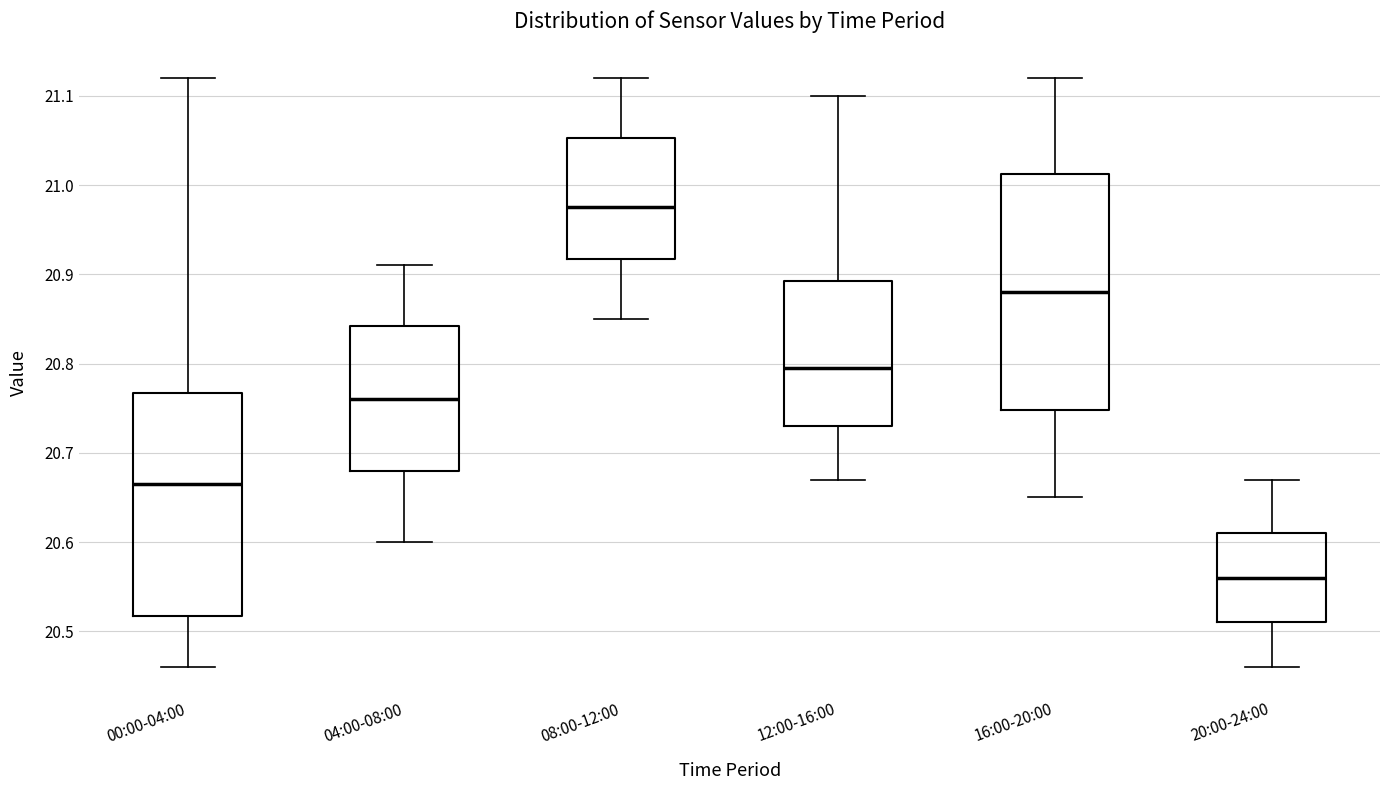

Reading left to right, transcribe this box plot: for each box, give where its median line is, the range the box spans, and where its two whiskers end, as read against the y-axis. The values are not printed on the chart, so give them approximately, as read against the axis.

00:00-04:00: median 20.67, box 20.52 to 20.77, whiskers 20.46 to 21.12
04:00-08:00: median 20.76, box 20.68 to 20.84, whiskers 20.60 to 20.91
08:00-12:00: median 20.98, box 20.92 to 21.05, whiskers 20.85 to 21.12
12:00-16:00: median 20.80, box 20.73 to 20.89, whiskers 20.67 to 21.10
16:00-20:00: median 20.88, box 20.75 to 21.01, whiskers 20.65 to 21.12
20:00-24:00: median 20.56, box 20.51 to 20.61, whiskers 20.46 to 20.67